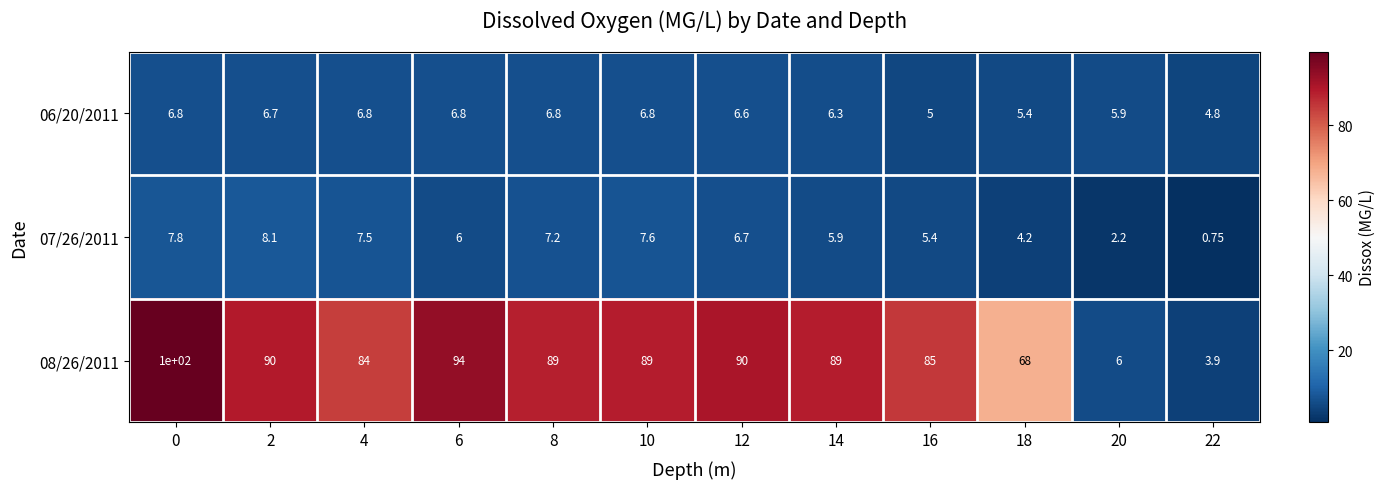

Is the value of 07/26/2011 at 16 greater than the value of 06/20/2011 at 6?

No